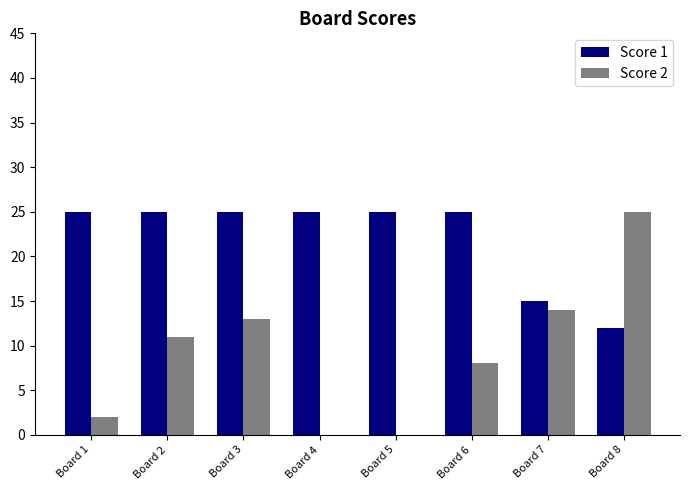

Are the bars horizontal?

No